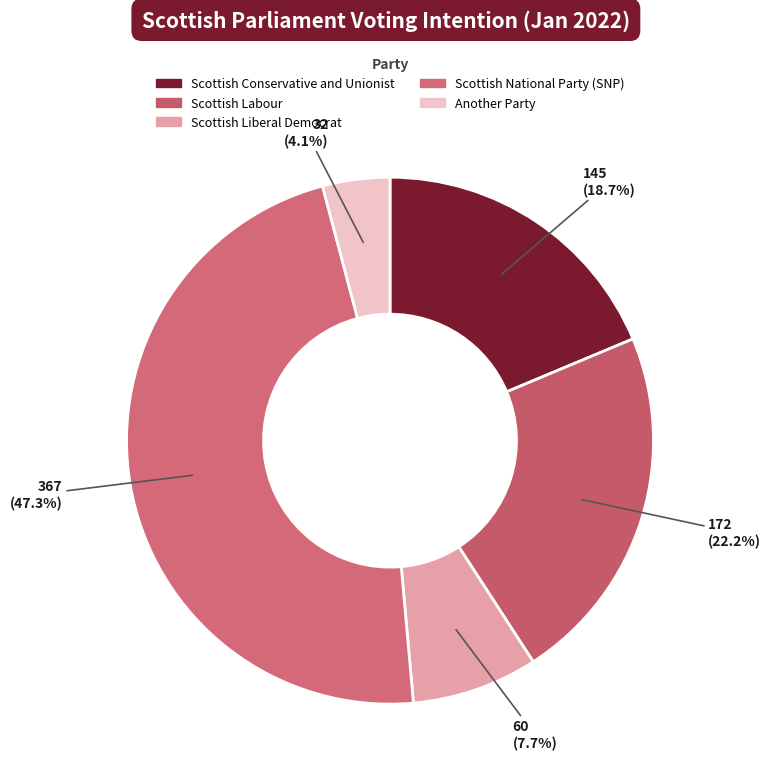

Which has a higher value, Scottish National Party (SNP) or Scottish Conservative and Unionist?

Scottish National Party (SNP)